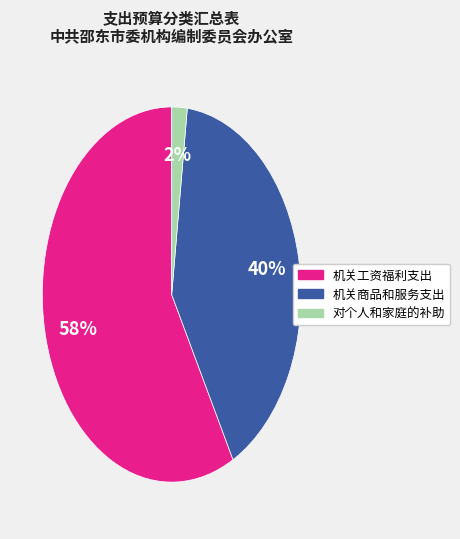

Combined, do 机关工资福利支出 and 机关商品和服务支出 account for over 50%?

Yes